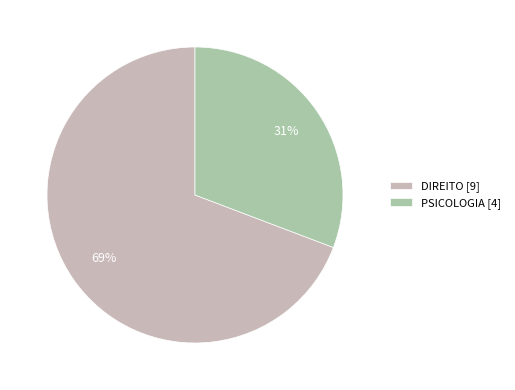

To the nearest percent, what portion does PSICOLOGIA represent?

31%